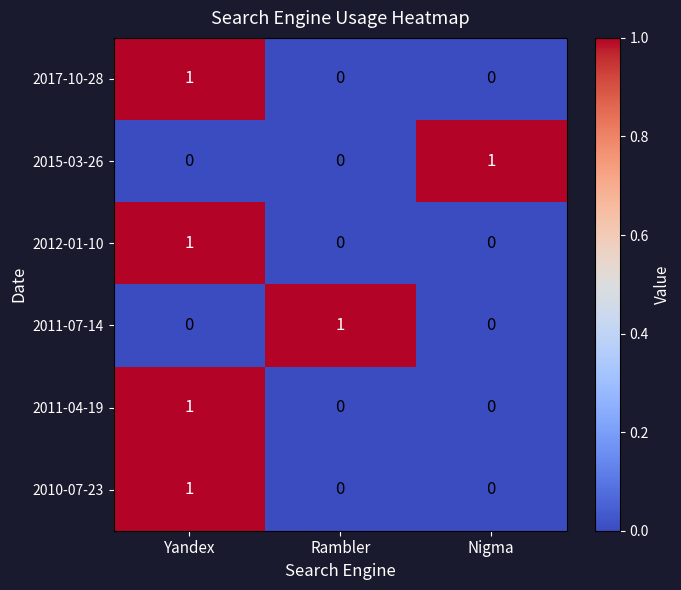

The 2015-03-26 series shows 0 at Rambler. True or false?

True